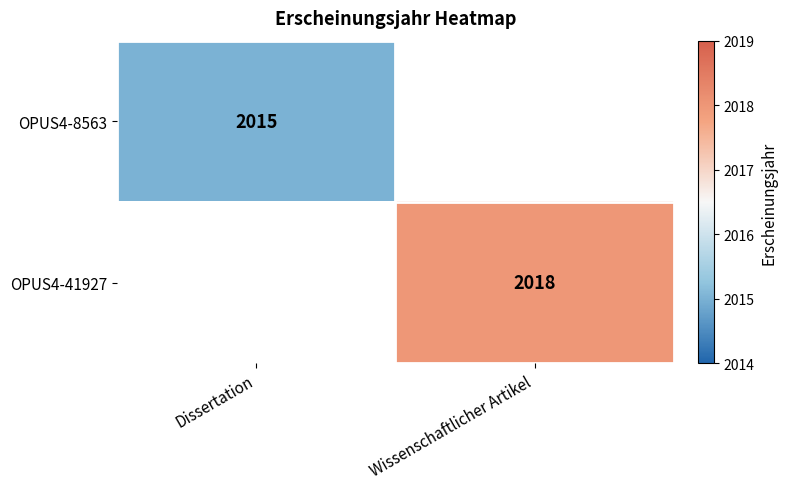

True or false: OPUS4-41927 has a value of 2018 at Wissenschaftlicher Artikel.

True